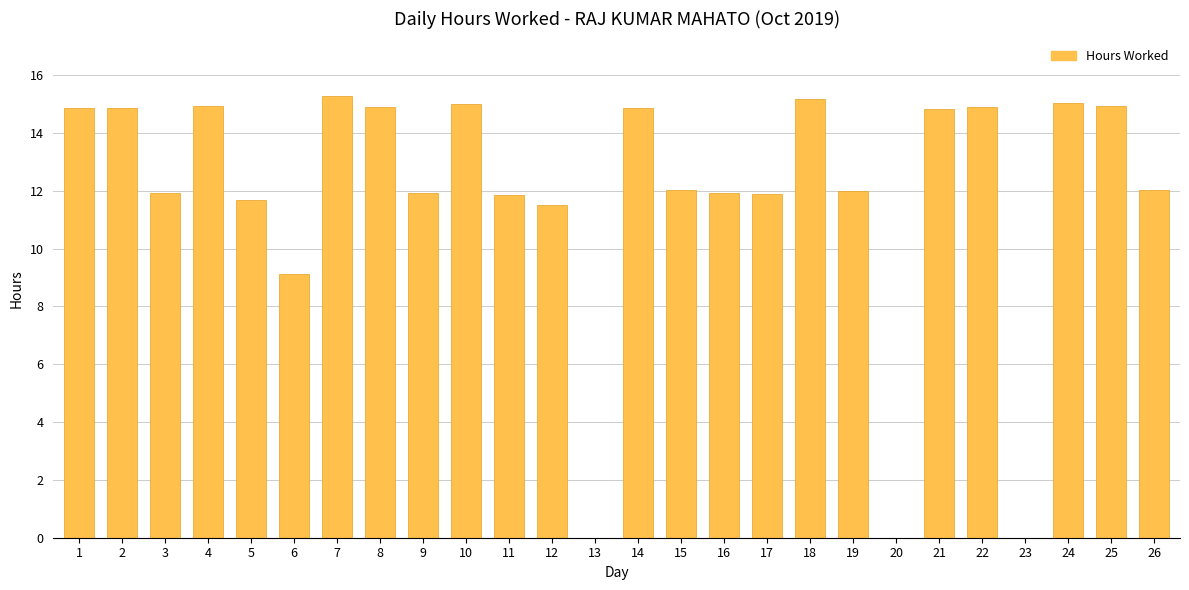

Count the number of categories in the chart.

26